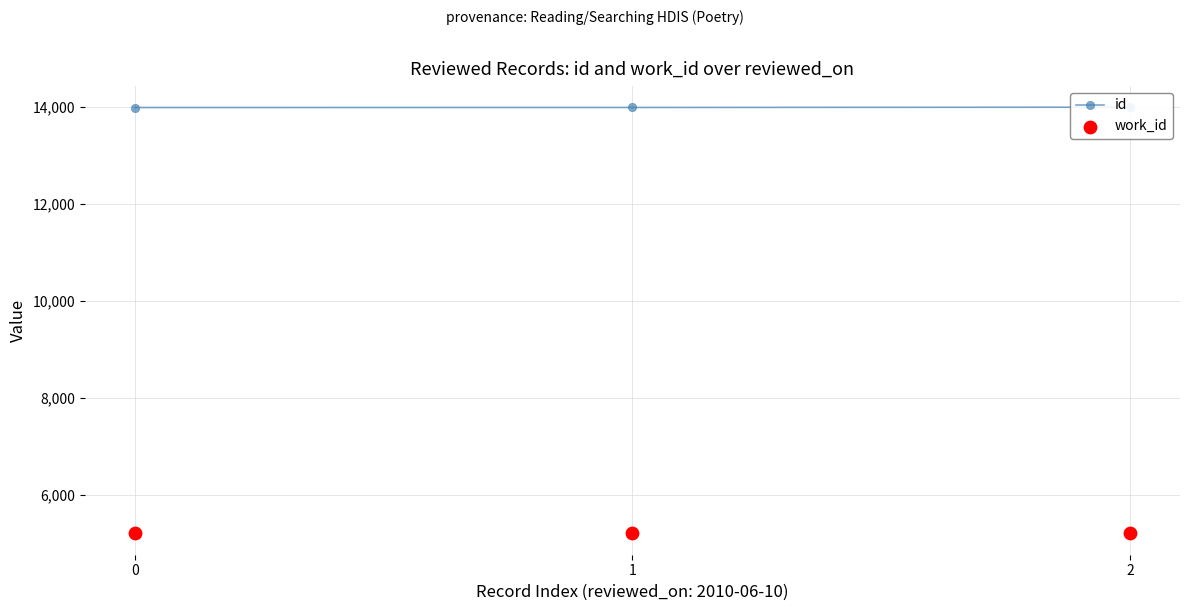

Which series has the largest Y range (max minus min)?

id